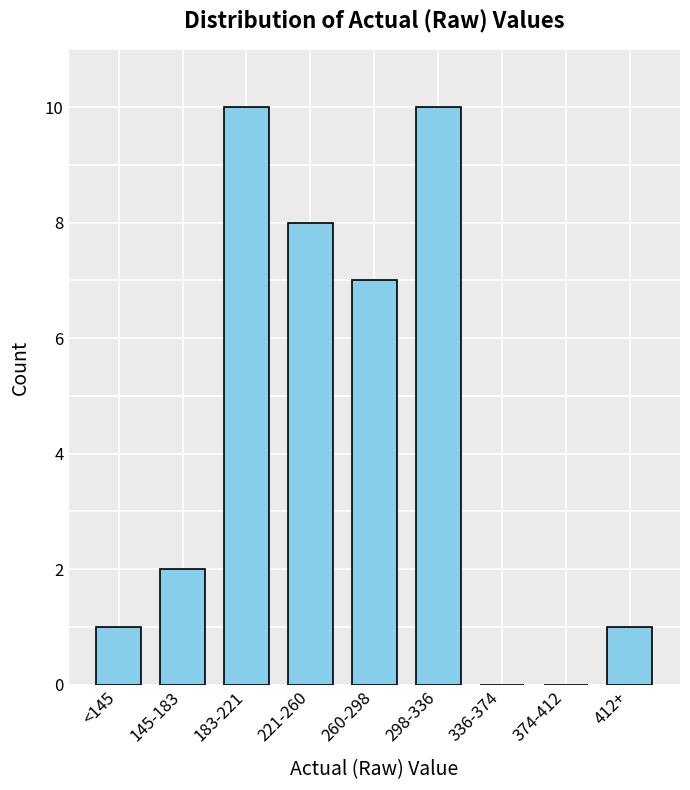

Reading left to right, list all the values displayed in this chart.

<145=1	145-183=2	183-221=10	221-260=8	260-298=7	298-336=10	336-374=0	374-412=0	412+=1